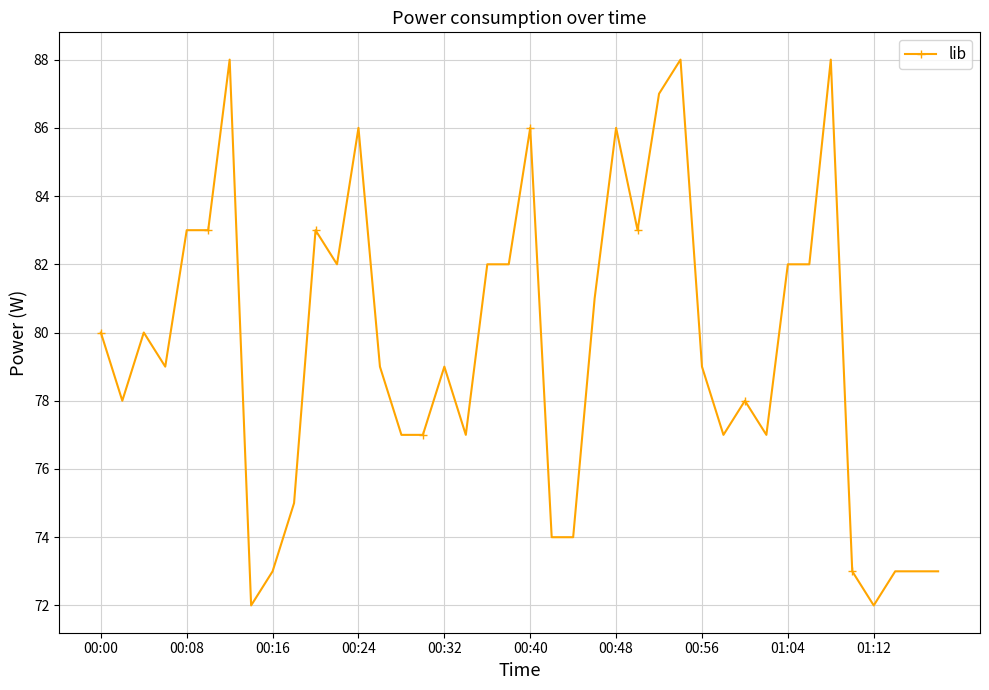

True or false: the data has more than 1 interior local peaks.

True